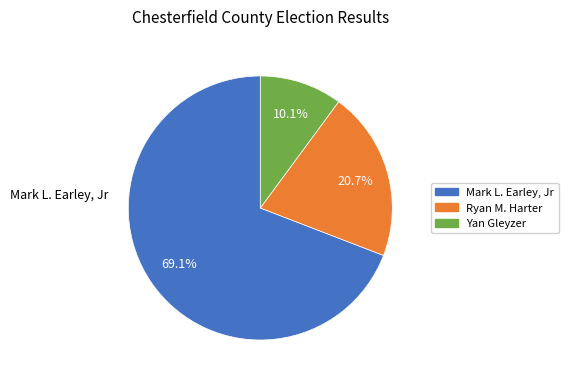

Count the number of slices in the pie.

3